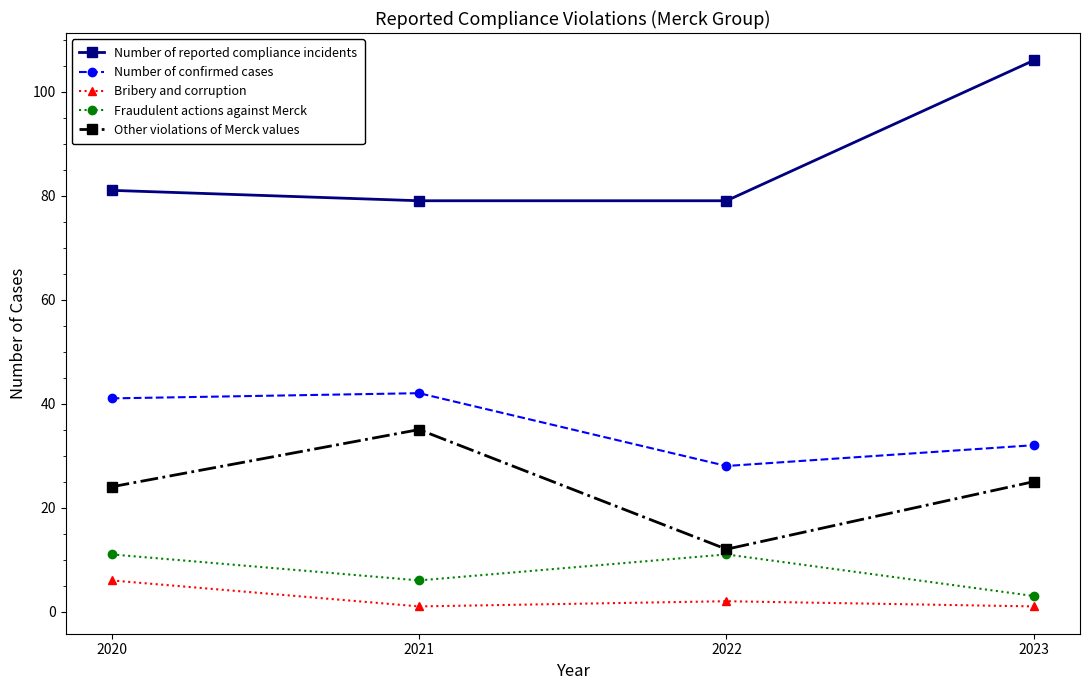

At 2022, list the series in order from largest to smallest.

Number of reported compliance incidents, Number of confirmed cases, Other violations of Merck values, Fraudulent actions against Merck, Bribery and corruption